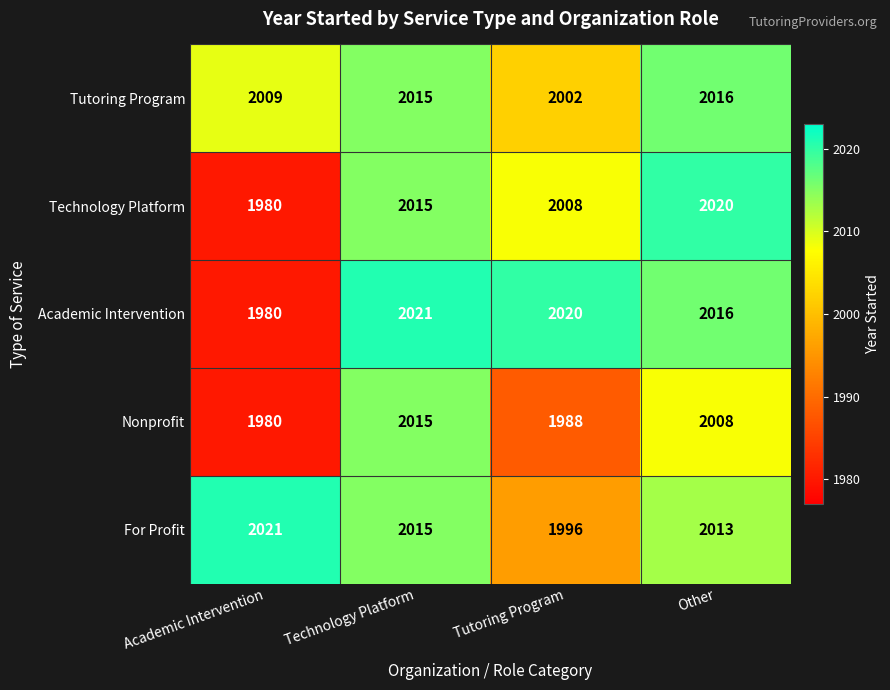

List the labels in order of Technology Platform value, smallest first.

Academic Intervention, Tutoring Program, Technology Platform, Other